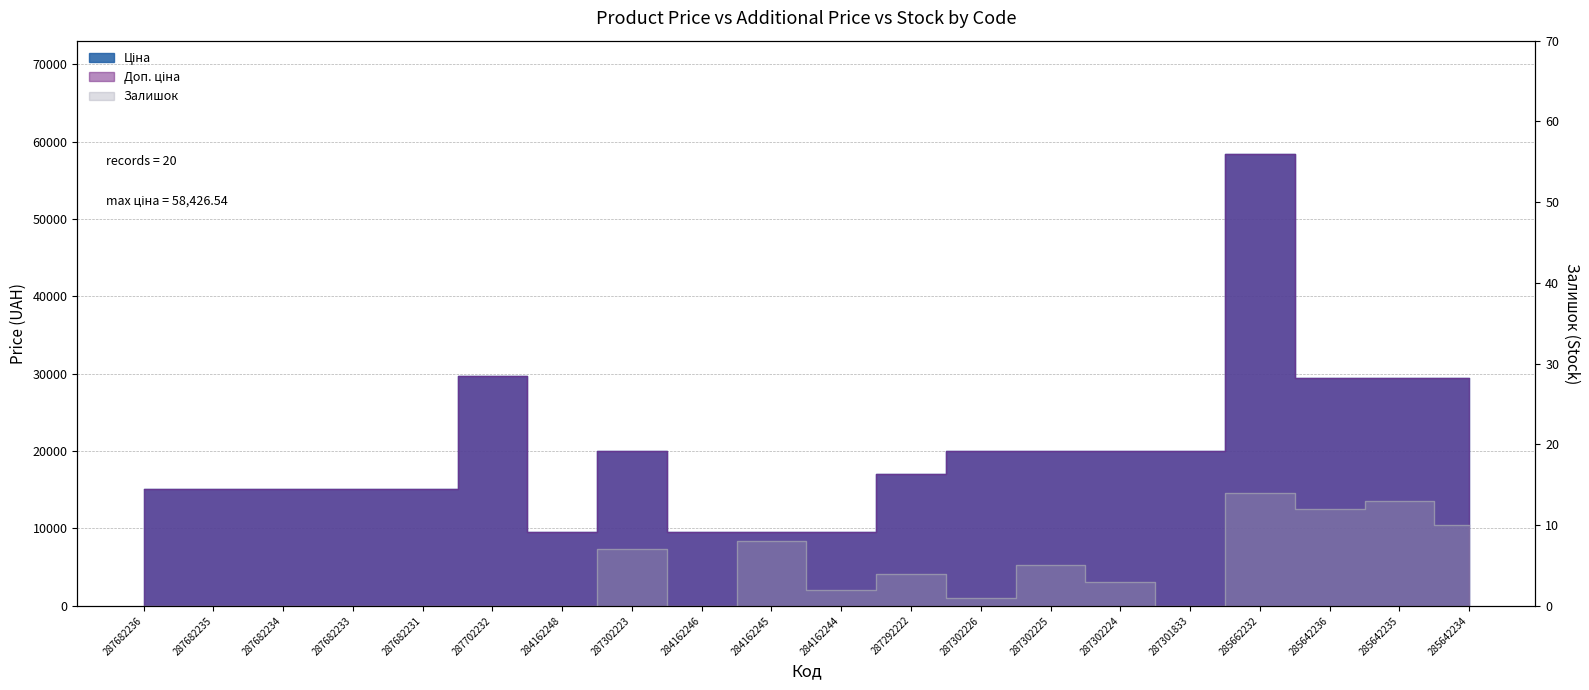

At which category does the chart reach its minimum across all series?

287682236